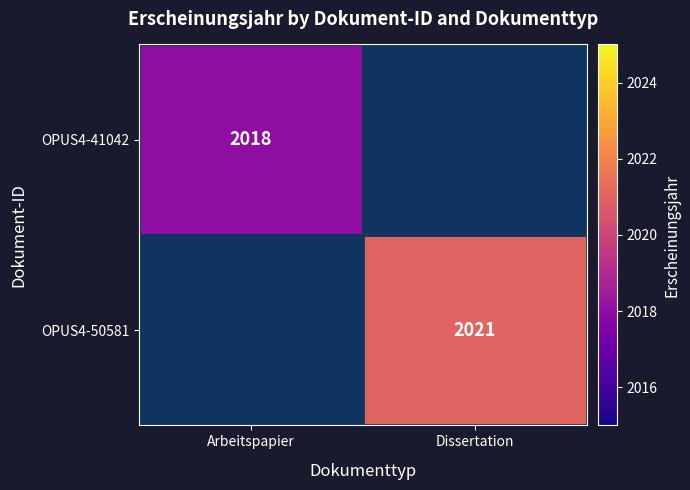

The value of OPUS4-41042 at Arbeitspapier is 3334. True or false?

False